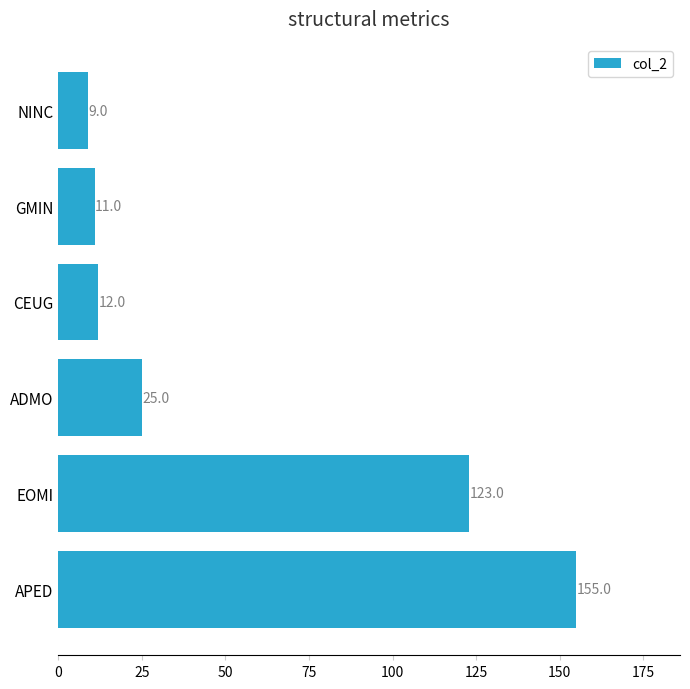

Reading top to bottom, list all the values displayed in this chart.

9	11	12	25	123	155